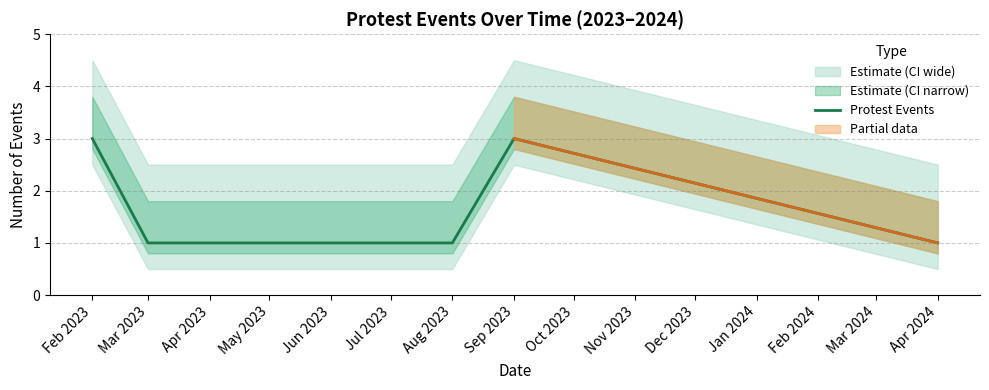

The value of Protest Events at Feb 2023 is 5. True or false?

False